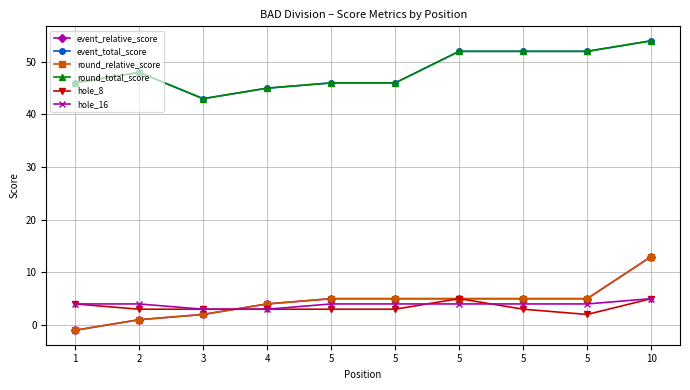

Does the chart have visible grid lines?

Yes